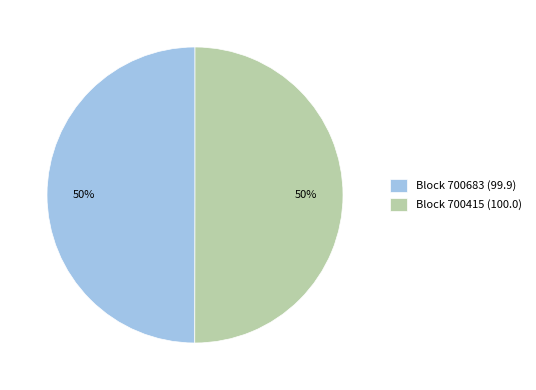

To the nearest percent, what portion does Block 700415 (100.0) represent?

50%